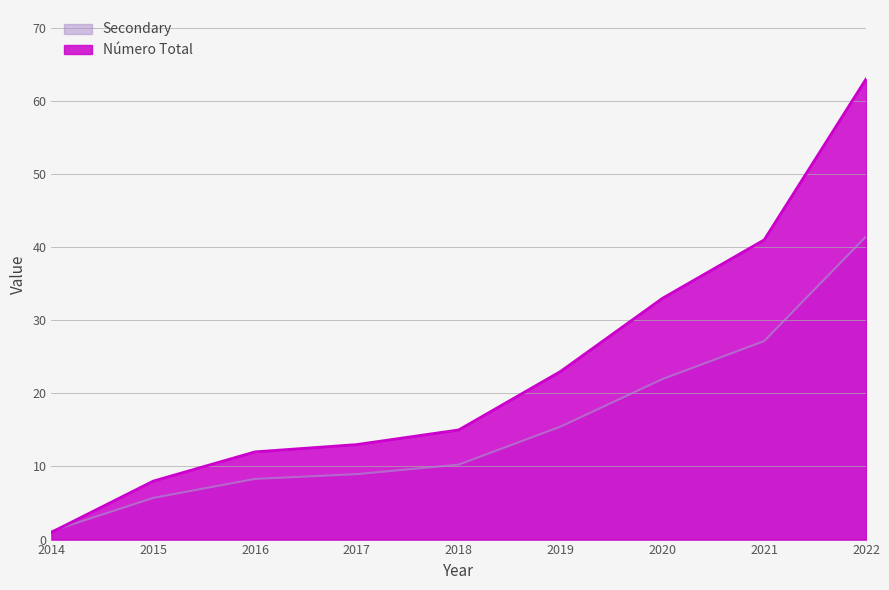

How many data points does each series have?

9